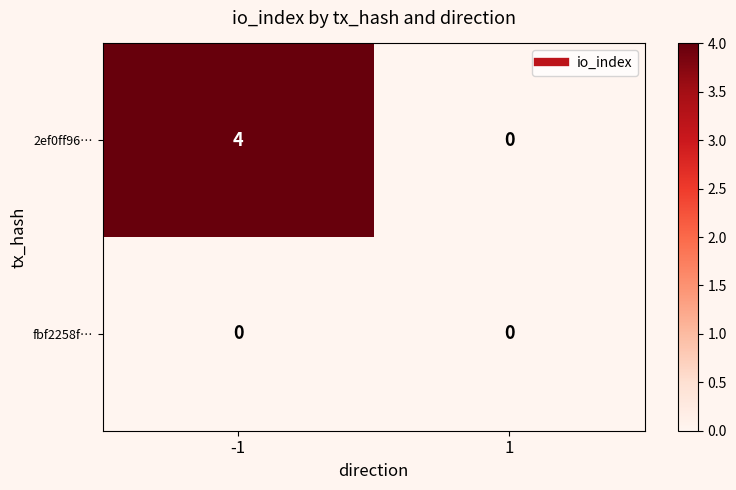

Rank the series by their maximum value, from highest to lowest.

2ef0ff96…, fbf2258f…